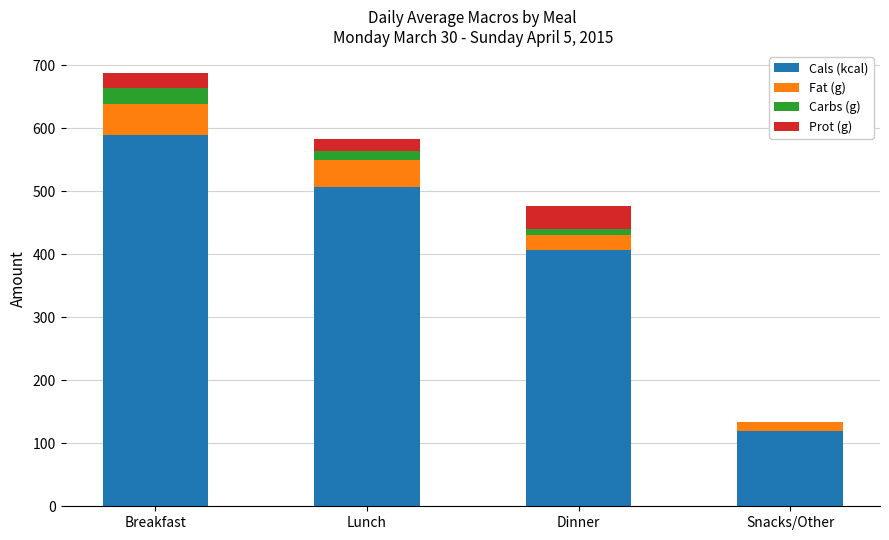

Reading right to left, what are the values for Cals (kcal)?

Snacks/Other=120.0	Dinner=406.0	Lunch=507.0	Breakfast=590.0